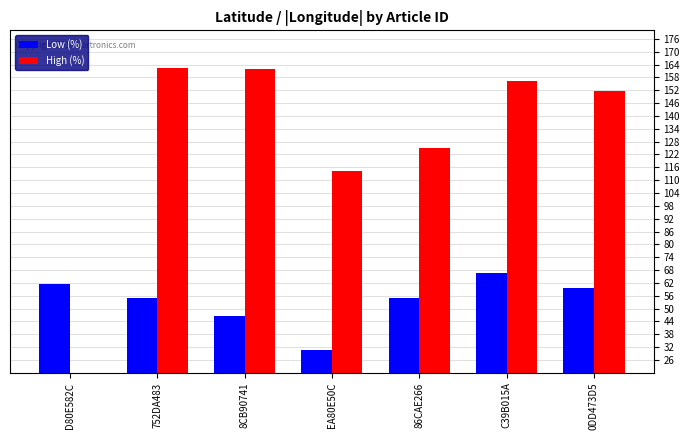

How many data points in High (%) are above 151?

4